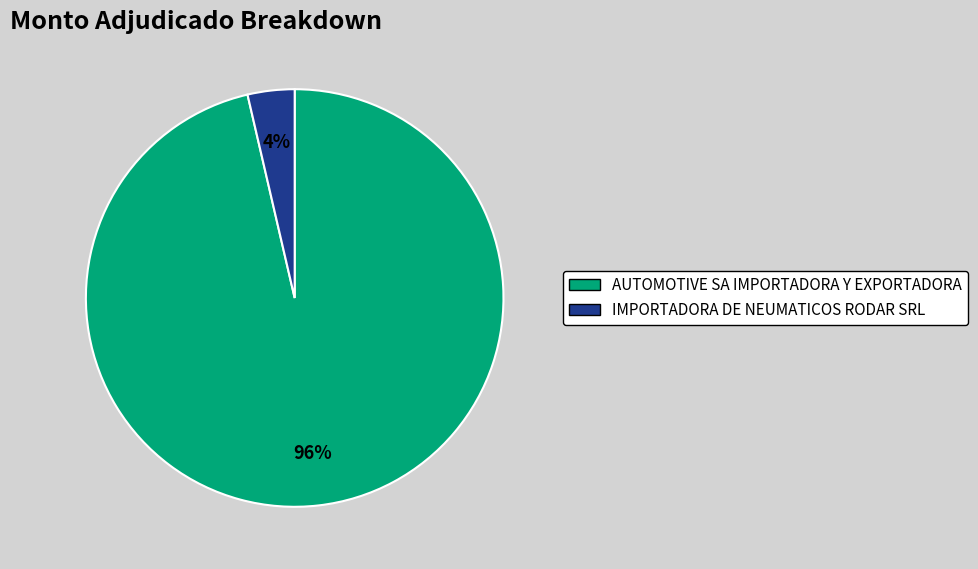

To the nearest percent, what is the combined percentage of IMPORTADORA DE NEUMATICOS RODAR SRL and AUTOMOTIVE SA IMPORTADORA Y EXPORTADORA?

100%